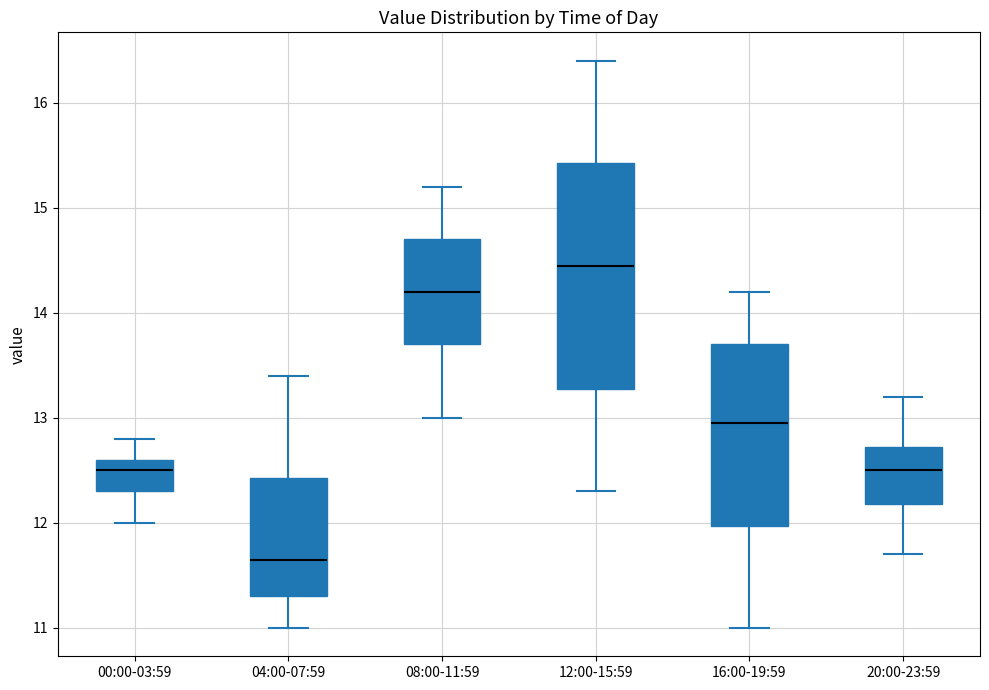

Reading left to right, transcribe this box plot: for each box, give where its median line is, the range the box spans, and where its two whiskers end, as read against the y-axis. The values are not printed on the chart, so give them approximately, as read against the axis.

00:00-03:59: median 12.5, box 12.3 to 12.6, whiskers 12.0 to 12.8
04:00-07:59: median 11.7, box 11.3 to 12.4, whiskers 11.0 to 13.4
08:00-11:59: median 14.2, box 13.7 to 14.7, whiskers 13.0 to 15.2
12:00-15:59: median 14.5, box 13.3 to 15.4, whiskers 12.3 to 16.4
16:00-19:59: median 13.0, box 12.0 to 13.7, whiskers 11.0 to 14.2
20:00-23:59: median 12.5, box 12.2 to 12.7, whiskers 11.7 to 13.2